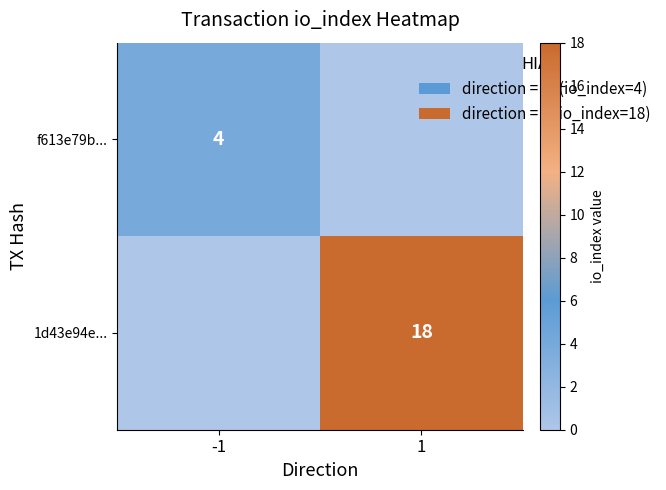

Is it true that f613e79b... equals 2 at -1?

False